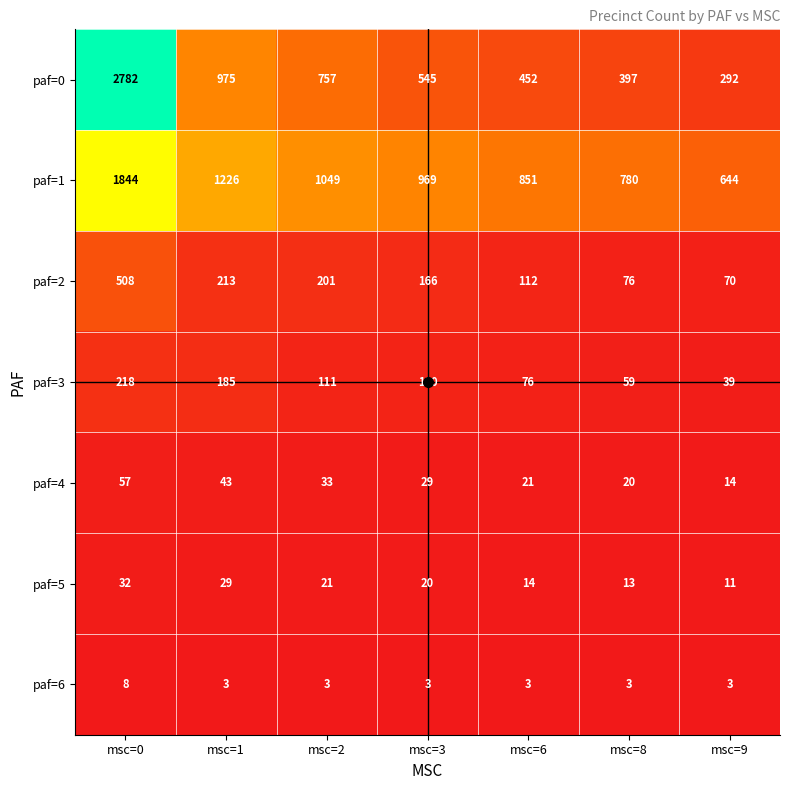

The paf=4 series shows 8 at msc=6. True or false?

False